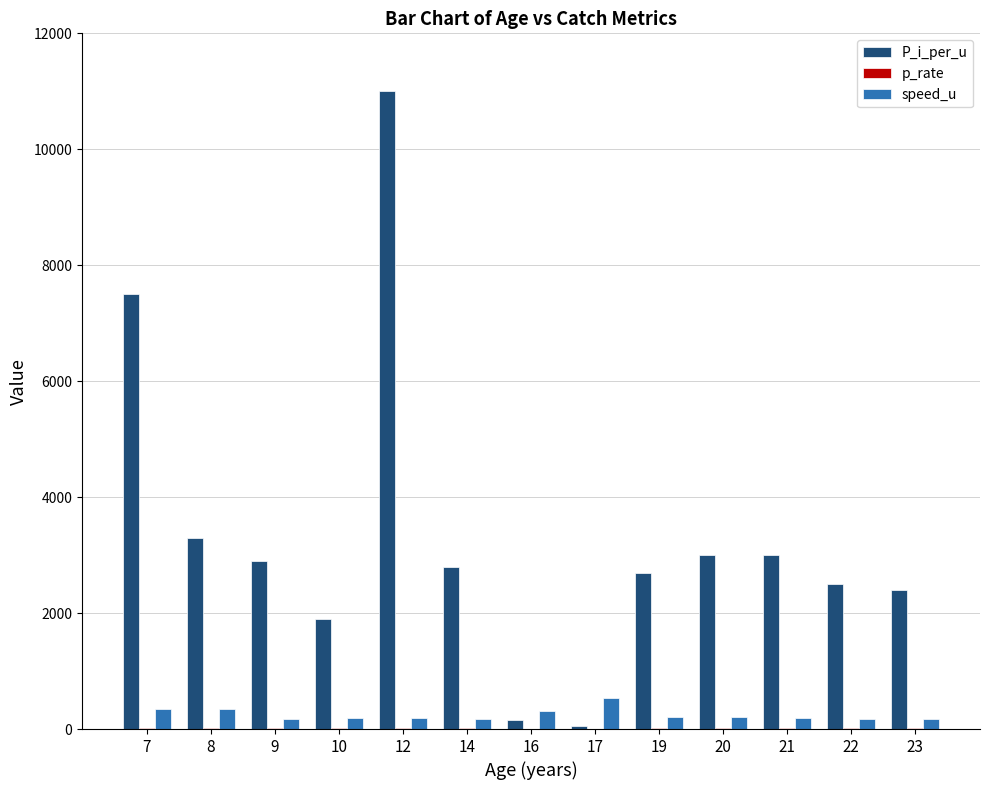

What is the sum of all P_i_per_u values?

43200.0